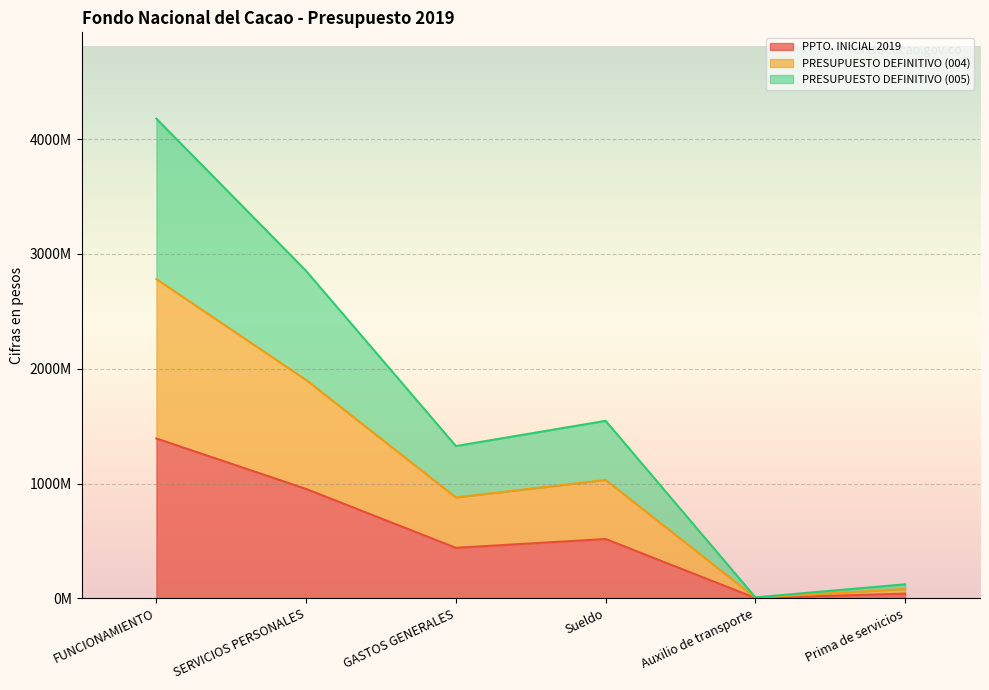

Which series has the largest total across all categories?

PRESUPUESTO DEFINITIVO (005)